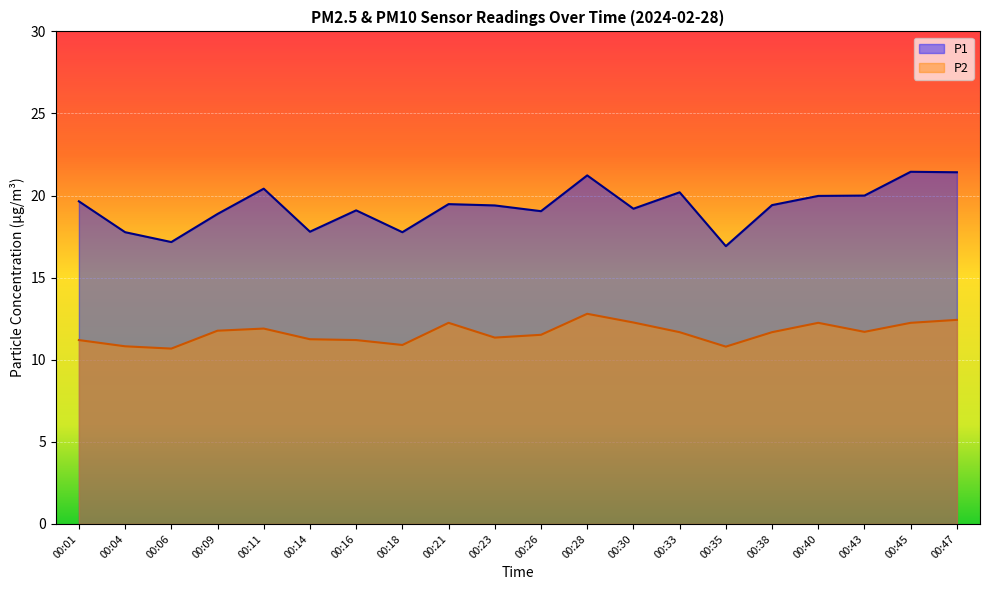

What is the value of the P2 point at the 9th from the left?

12.2